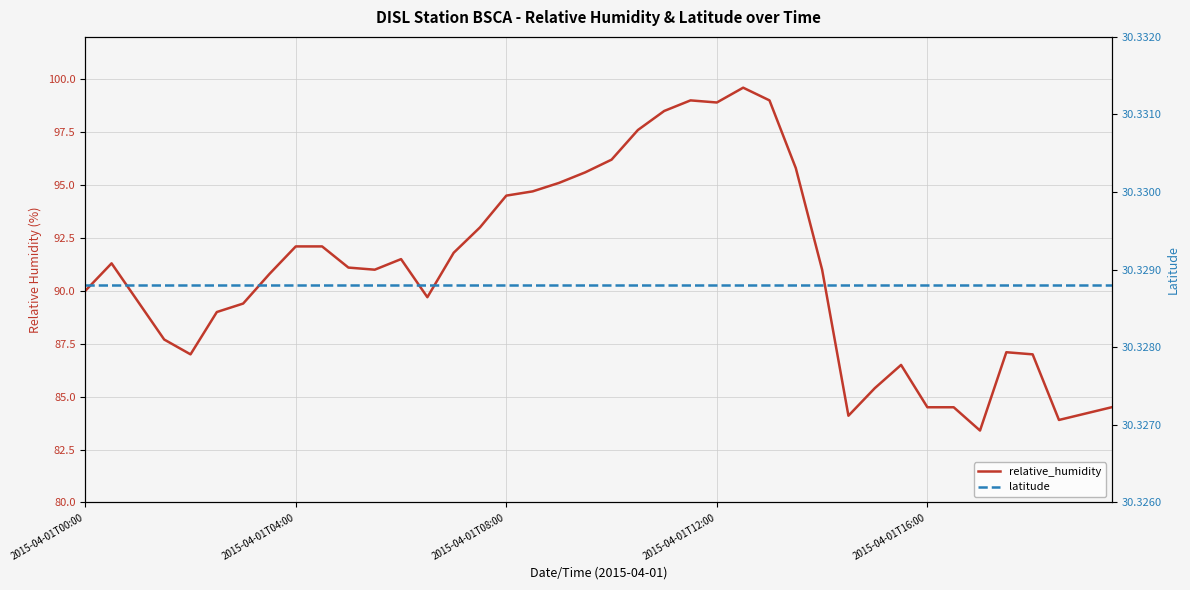

Reading left to right, what are all the values shown in this chart?

relative_humidity: 90.0	91.3	89.5	87.7	87.0	89.0	89.4	90.8	92.1	92.1	91.1	91.0	91.5	89.7	91.8	93.0	94.5	94.7	95.1	95.6	96.2	97.6	98.5	99.0	98.9	99.6	99.0	95.8	91.0	84.1	85.4	86.5	84.5	84.5	83.4	87.1	87.0	83.9	84.2	84.5
latitude: 30.3	30.3	30.3	30.3	30.3	30.3	30.3	30.3	30.3	30.3	30.3	30.3	30.3	30.3	30.3	30.3	30.3	30.3	30.3	30.3	30.3	30.3	30.3	30.3	30.3	30.3	30.3	30.3	30.3	30.3	30.3	30.3	30.3	30.3	30.3	30.3	30.3	30.3	30.3	30.3